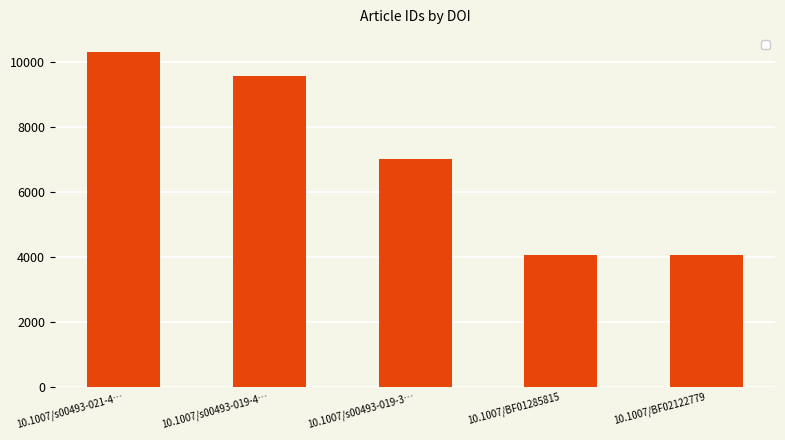

What is the value of the 4th bar from the left?

4053